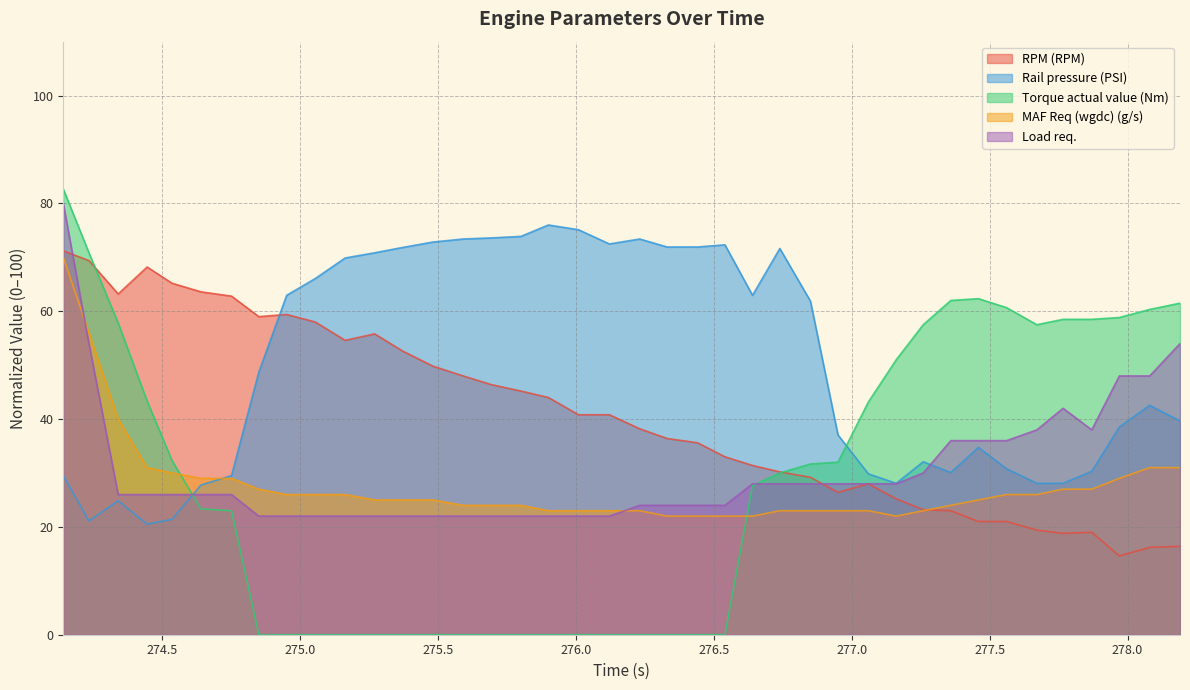

What is the lowest value of the Rail pressure (PSI) series?

20.5